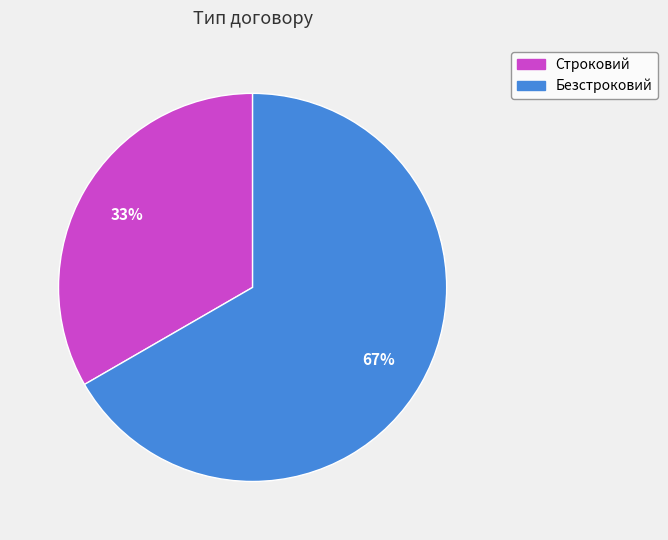

Does any single category account for the majority?

Yes